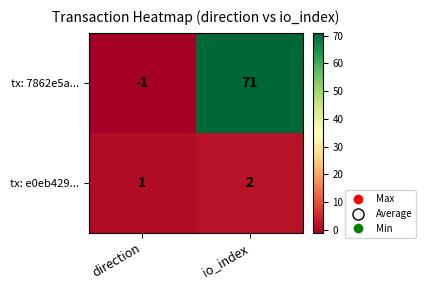

Is it true that tx: 7862e5a... equals -1 at direction?

True